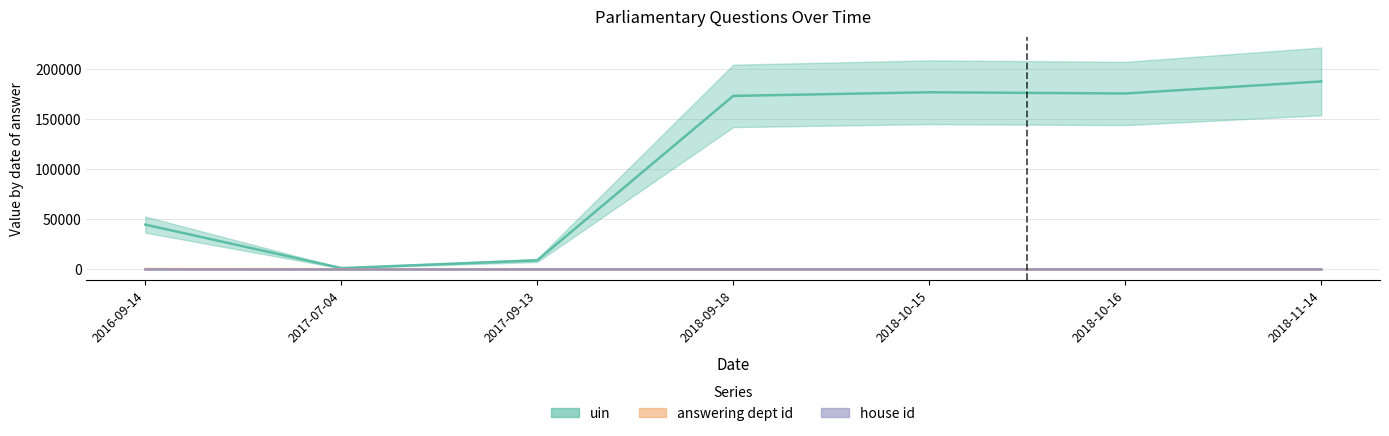

Is this an area chart (filled region under the line)?

No